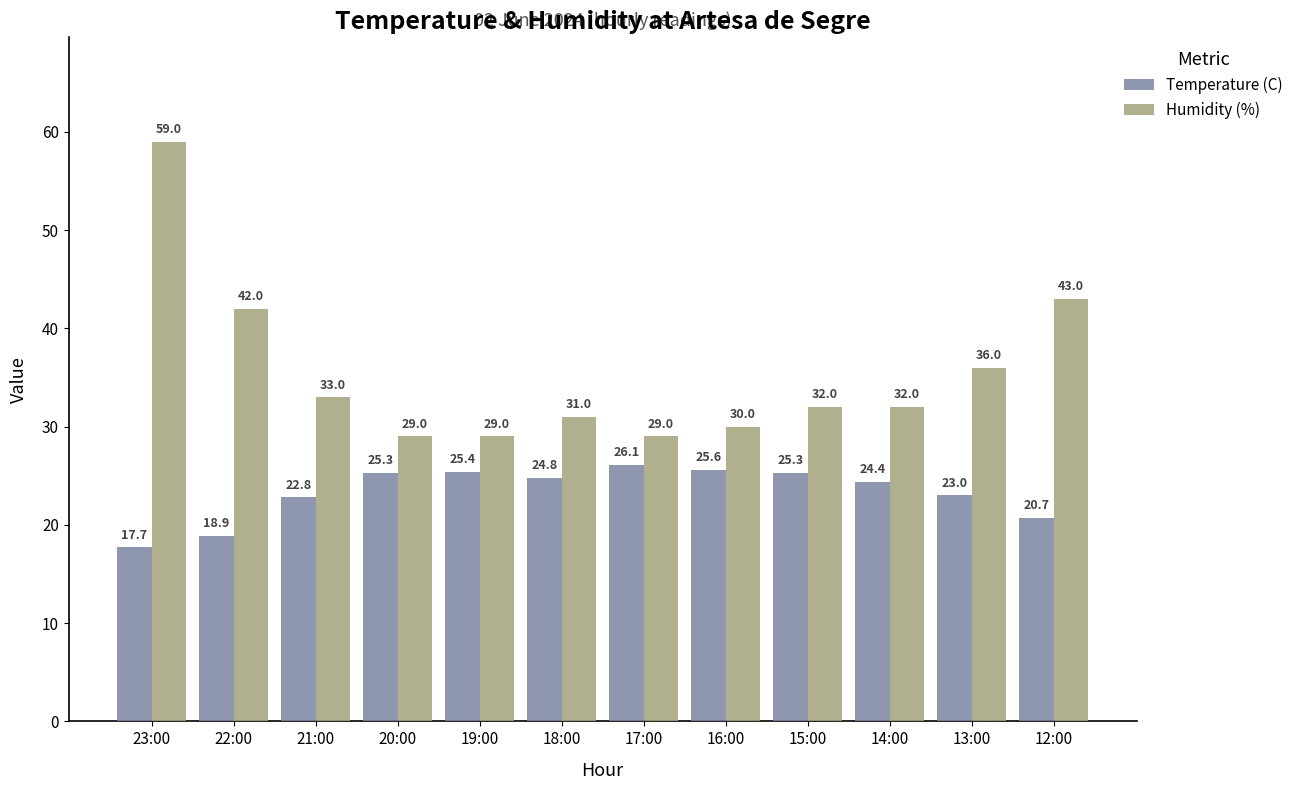

Reading right to left, list all the values displayed in this chart.

Temperature (C): 20.7	23.0	24.4	25.3	25.6	26.1	24.8	25.4	25.3	22.8	18.9	17.7
Humidity (%): 43.0	36.0	32.0	32.0	30.0	29.0	31.0	29.0	29.0	33.0	42.0	59.0